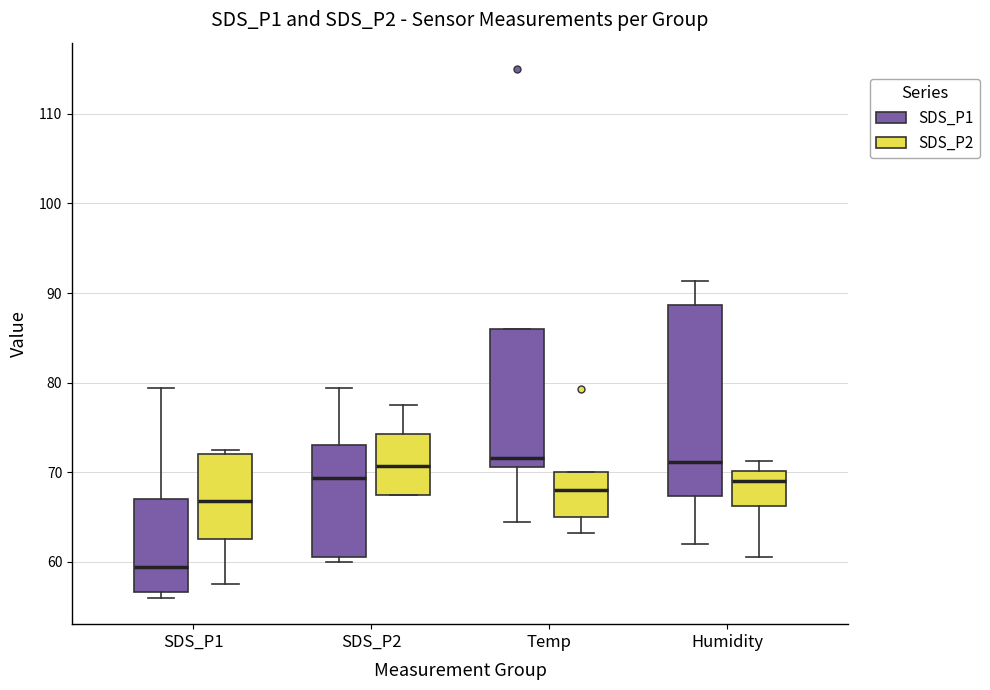

Comparing the boxes themselves (not the whiskers), which one is the tallest?

Humidity (SDS_P1)